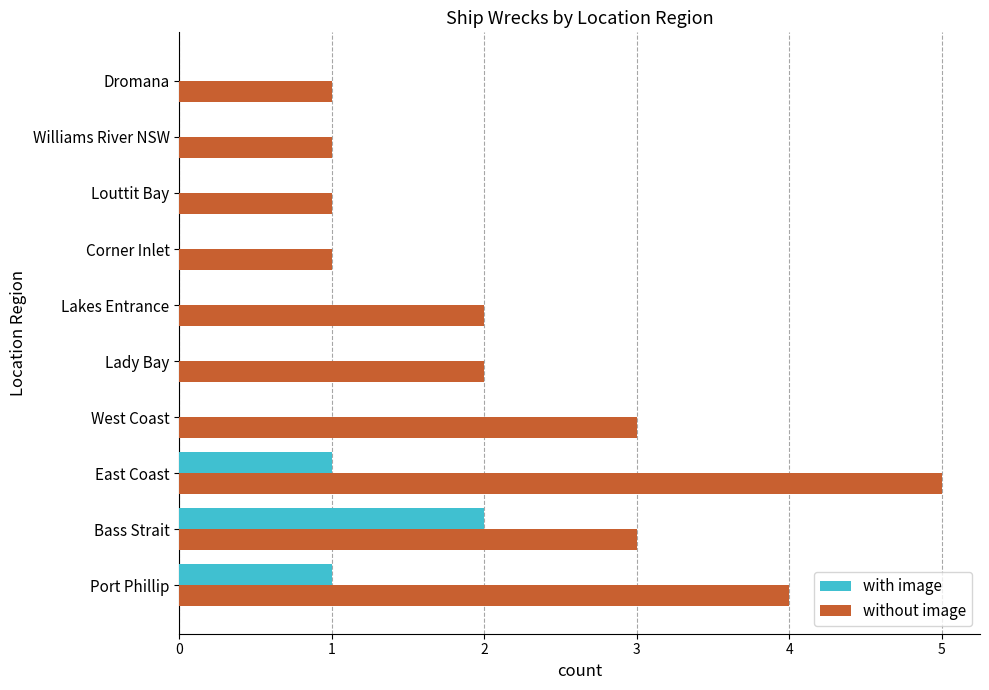

Which series changed the most between Port Phillip and Louttit Bay?

without image